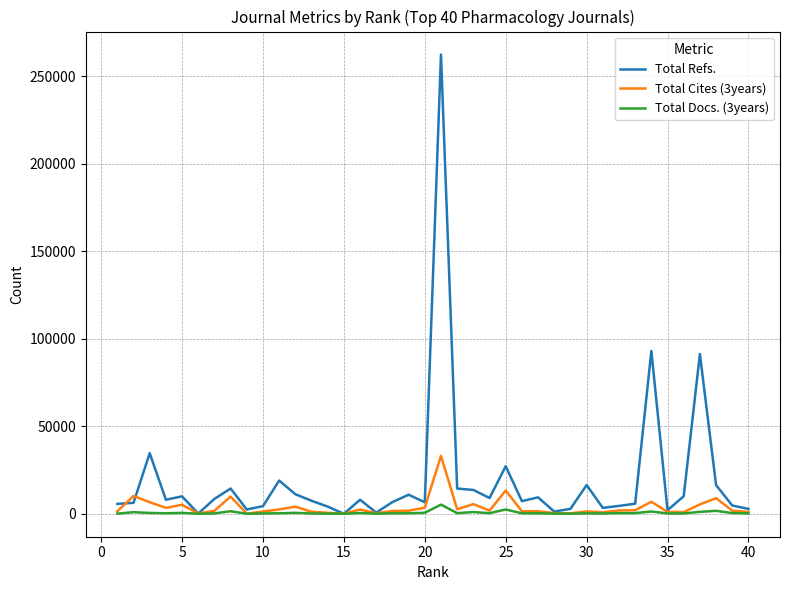

Which series has the largest range (max minus min)?

Total Refs.